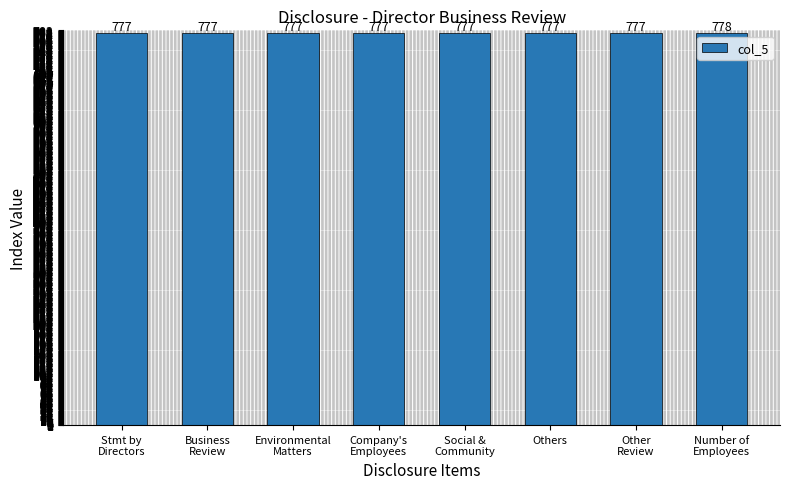

How many values are between 777 and 778?

8